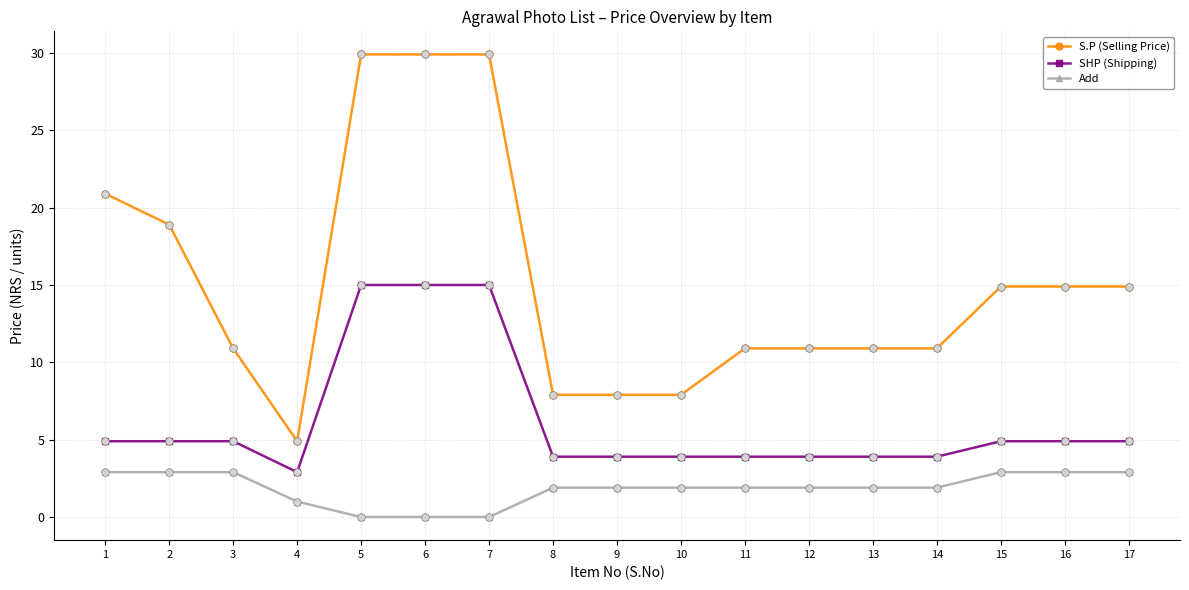

What are all the series names shown in the legend?

S.P (Selling Price), SHP (Shipping), Add